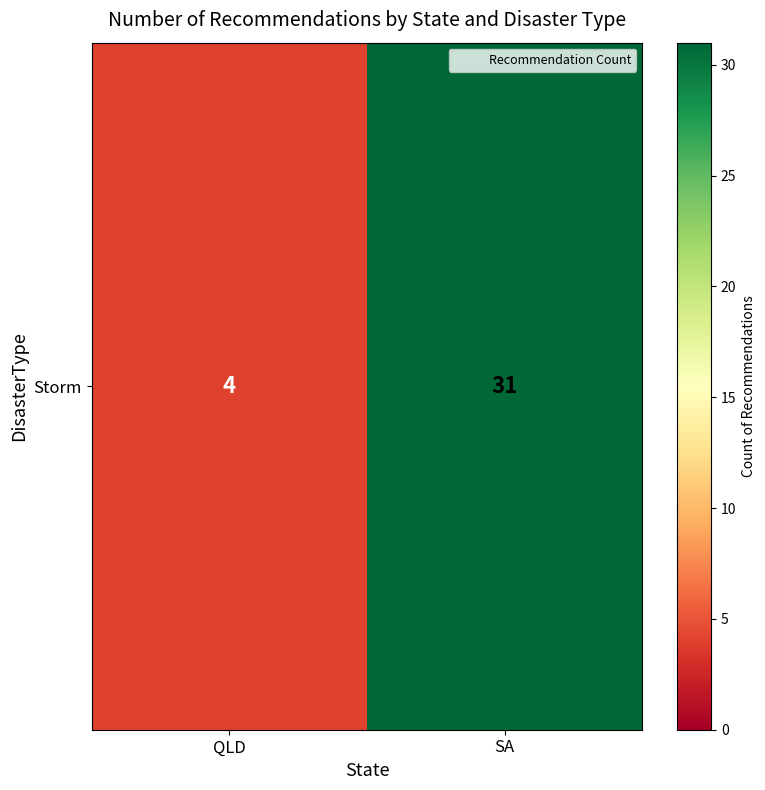

Reading left to right, list all the values displayed in this chart.

QLD=4	SA=31